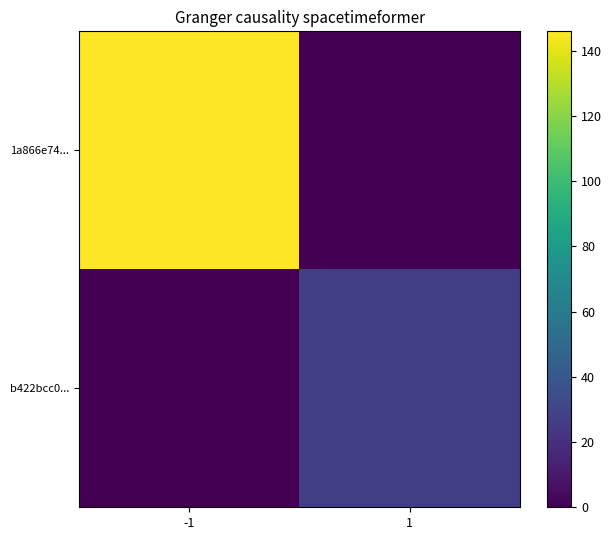

The value of 1a866e74... at 1 is 0. True or false?

True